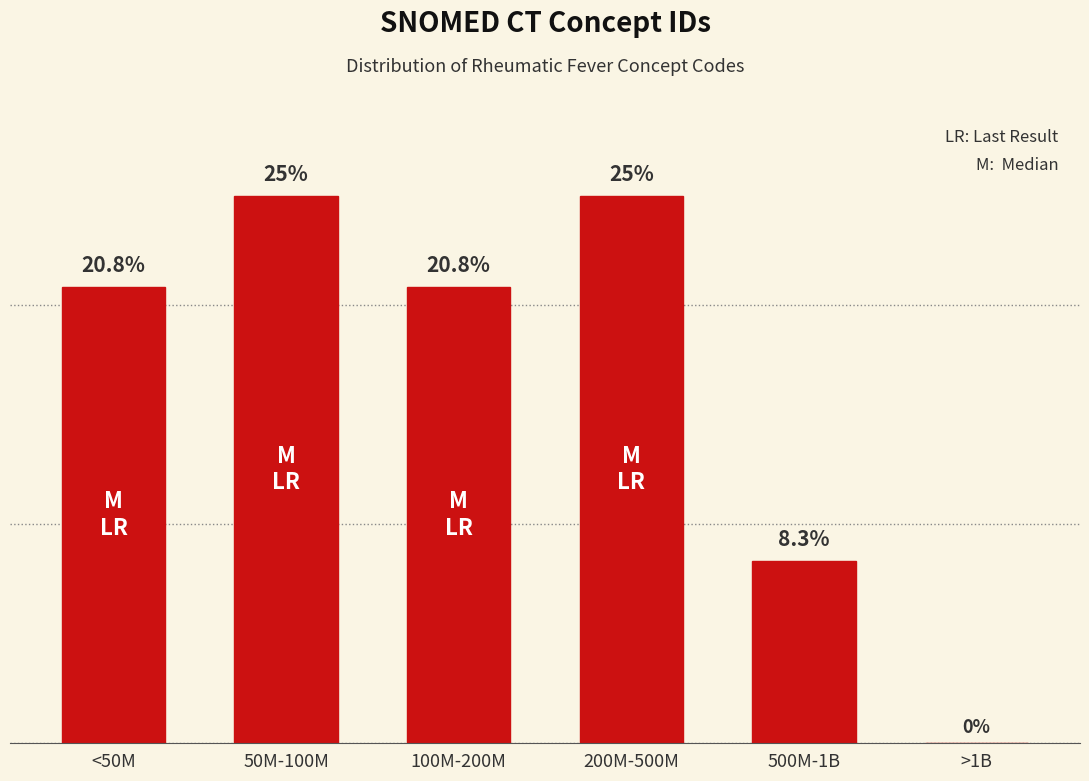

Where is the data nearest to the value 12?

500M-1B